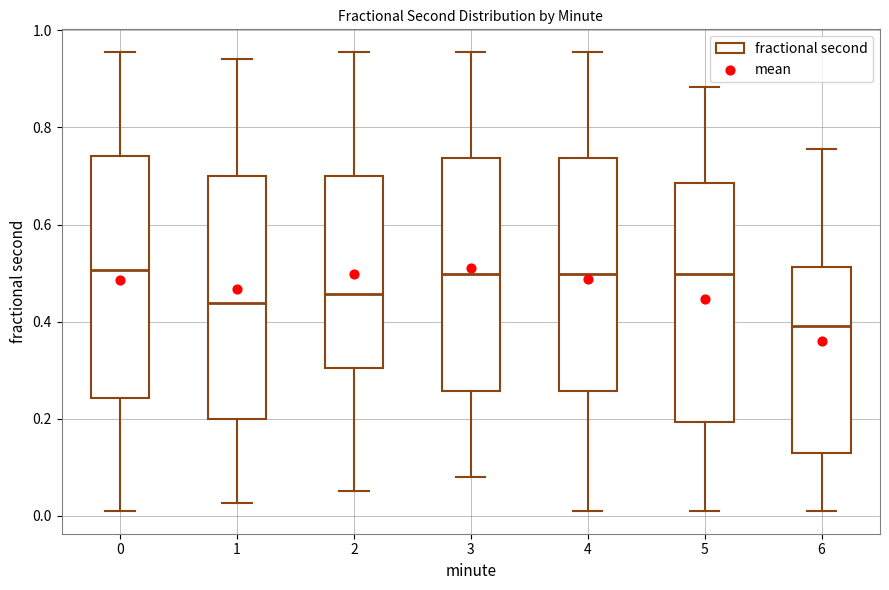

Which box has the lowest median line?

6